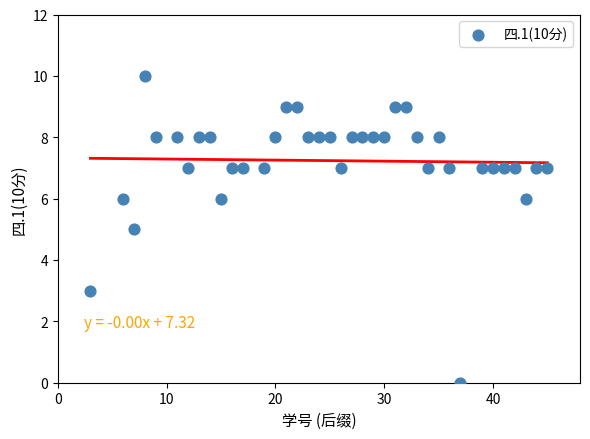

What is the range of X values (max minus min)?

42